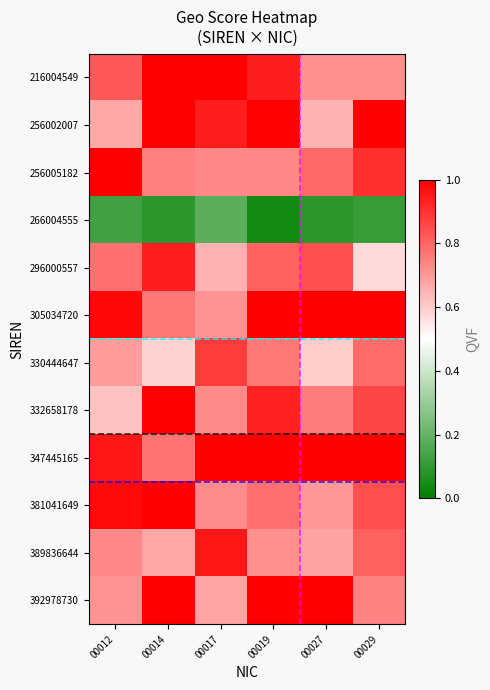

Which series has the largest total across all categories?

347445165